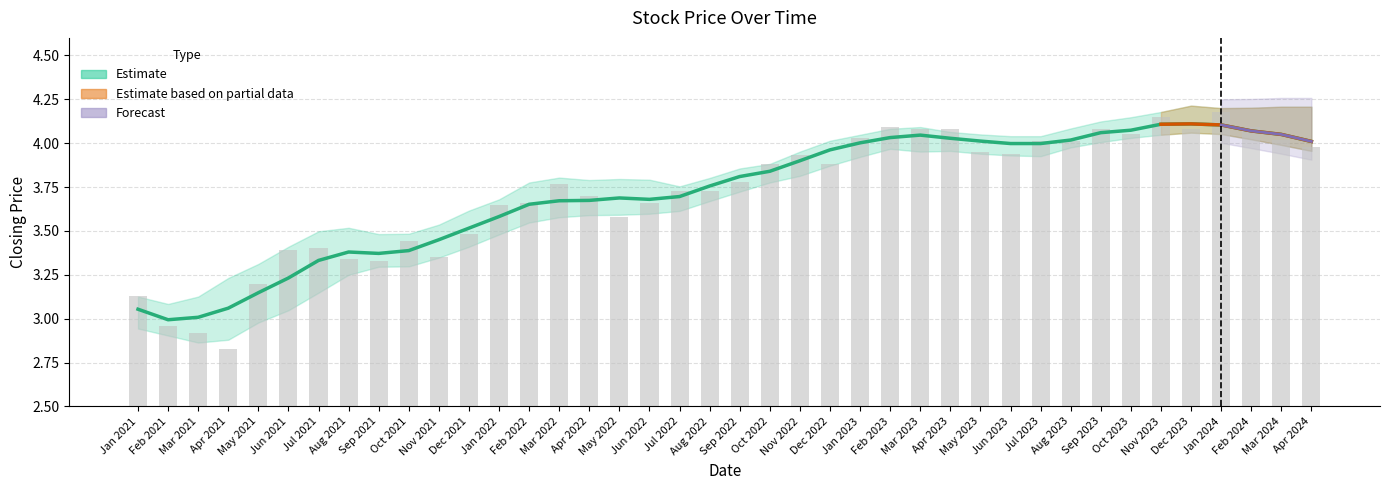

What is the label of the 19th bar from the right?

Oct 2022